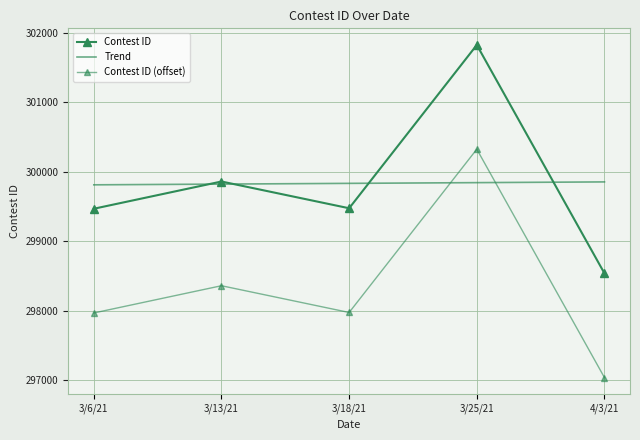

What is the spread (max minus min) of values at 3/25/21?

1981.3